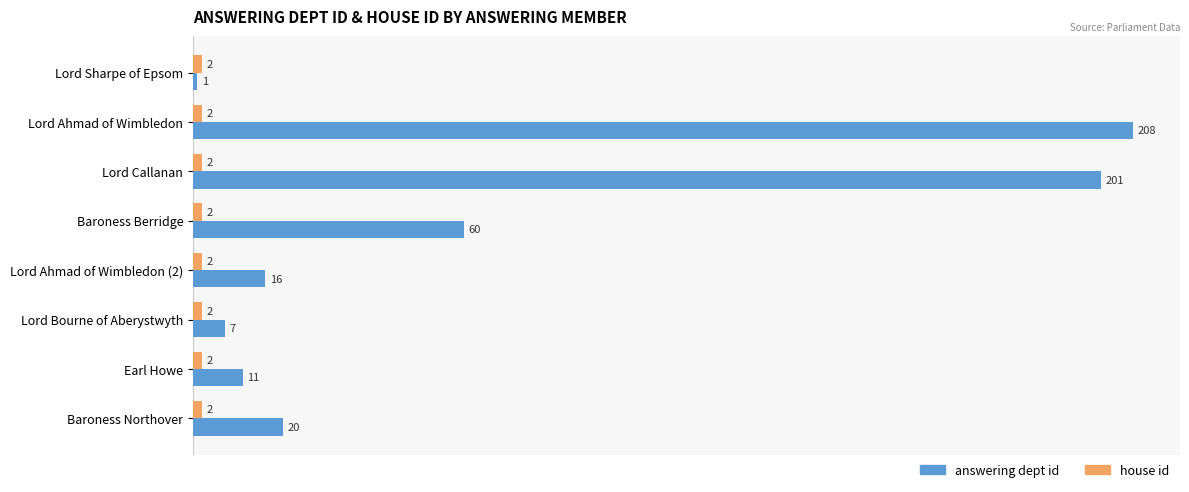

True or false: answering dept id has a value of 60 at Baroness Berridge.

True